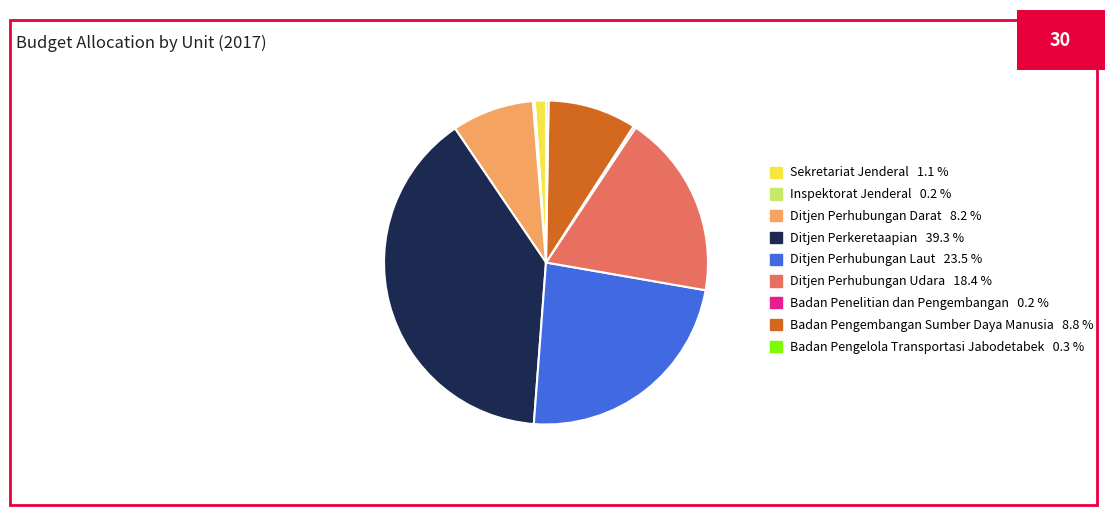

Is Ditjen Perkeretaapian 39.3 % the majority of the pie?

No